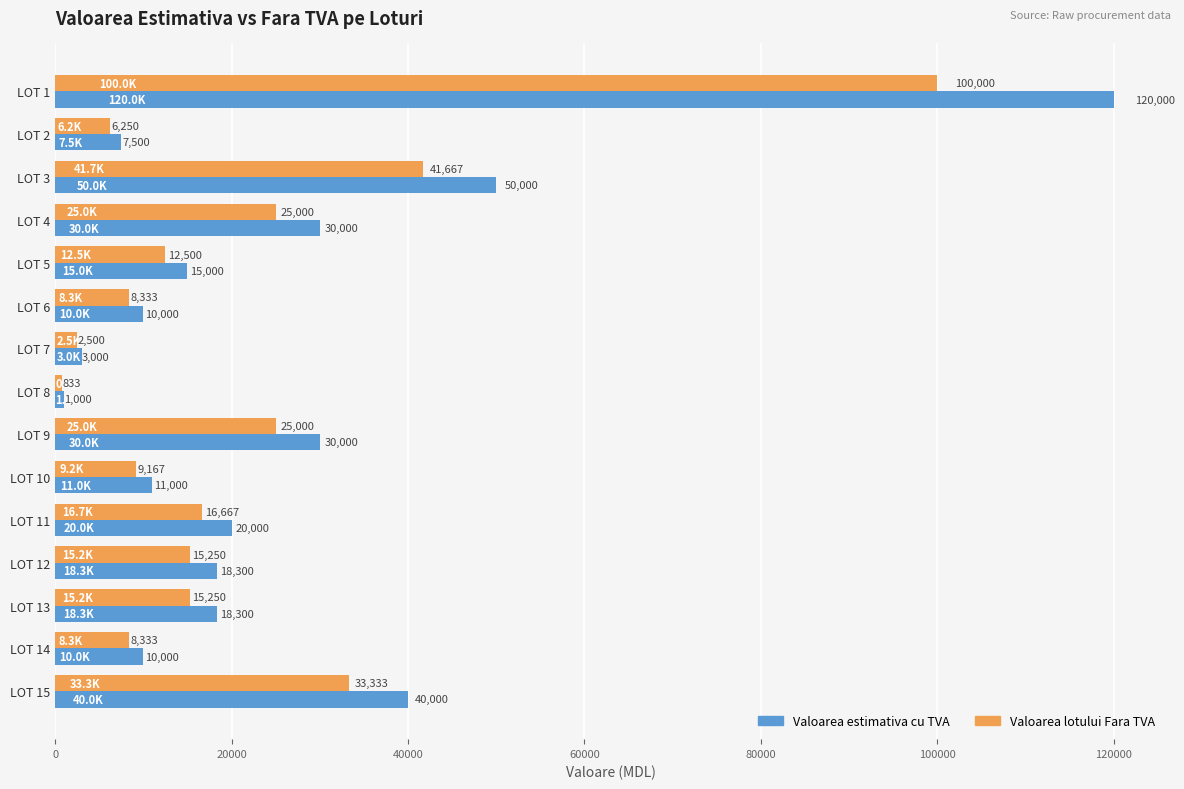

Which series has the widest spread of values?

Valoarea estimativa cu TVA